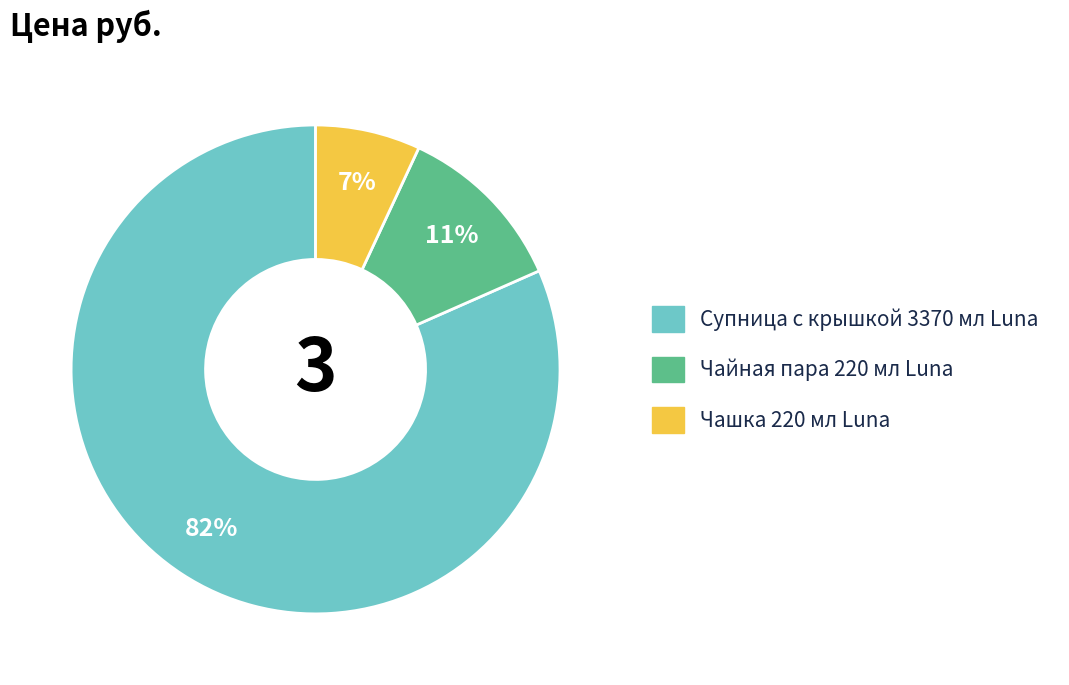

To the nearest percent, what portion does Супница с крышкой 3370 мл Luna represent?

82%